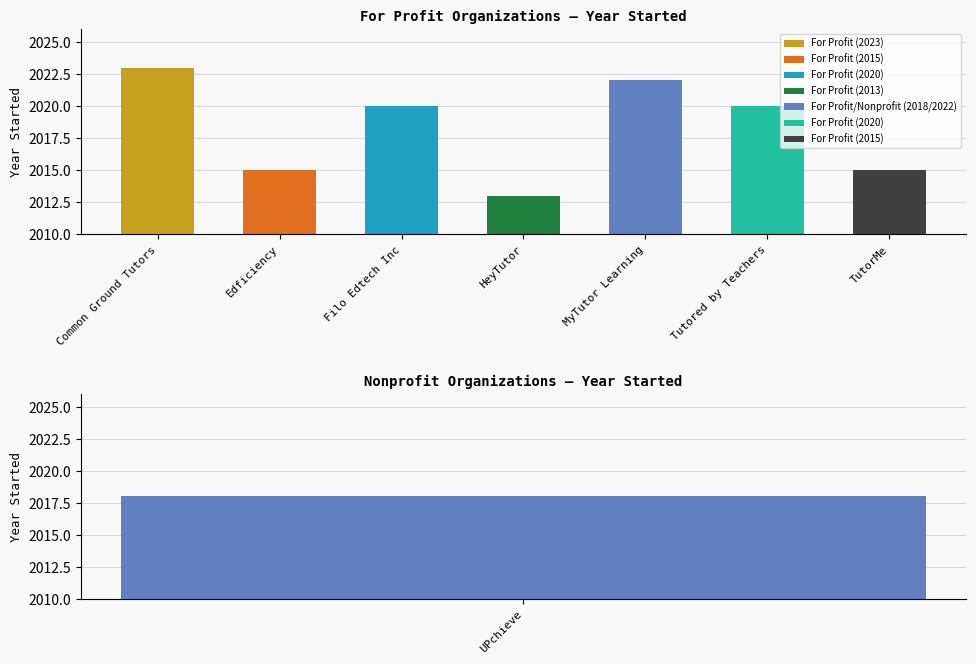

What is the difference between the second highest and minimum values?

9